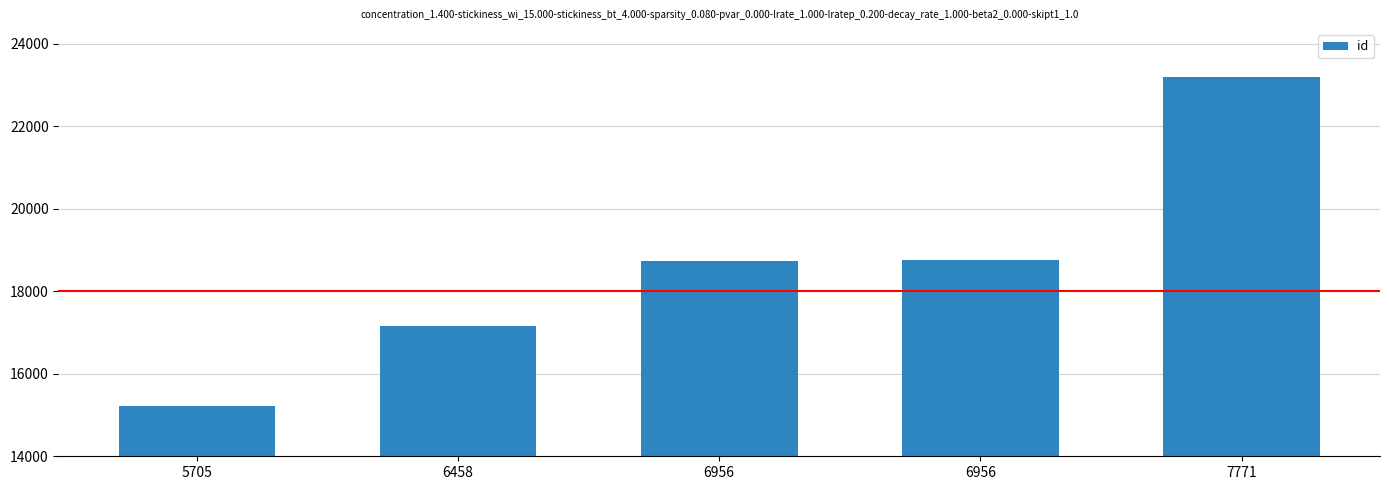

How many data points are less than 18742?

2